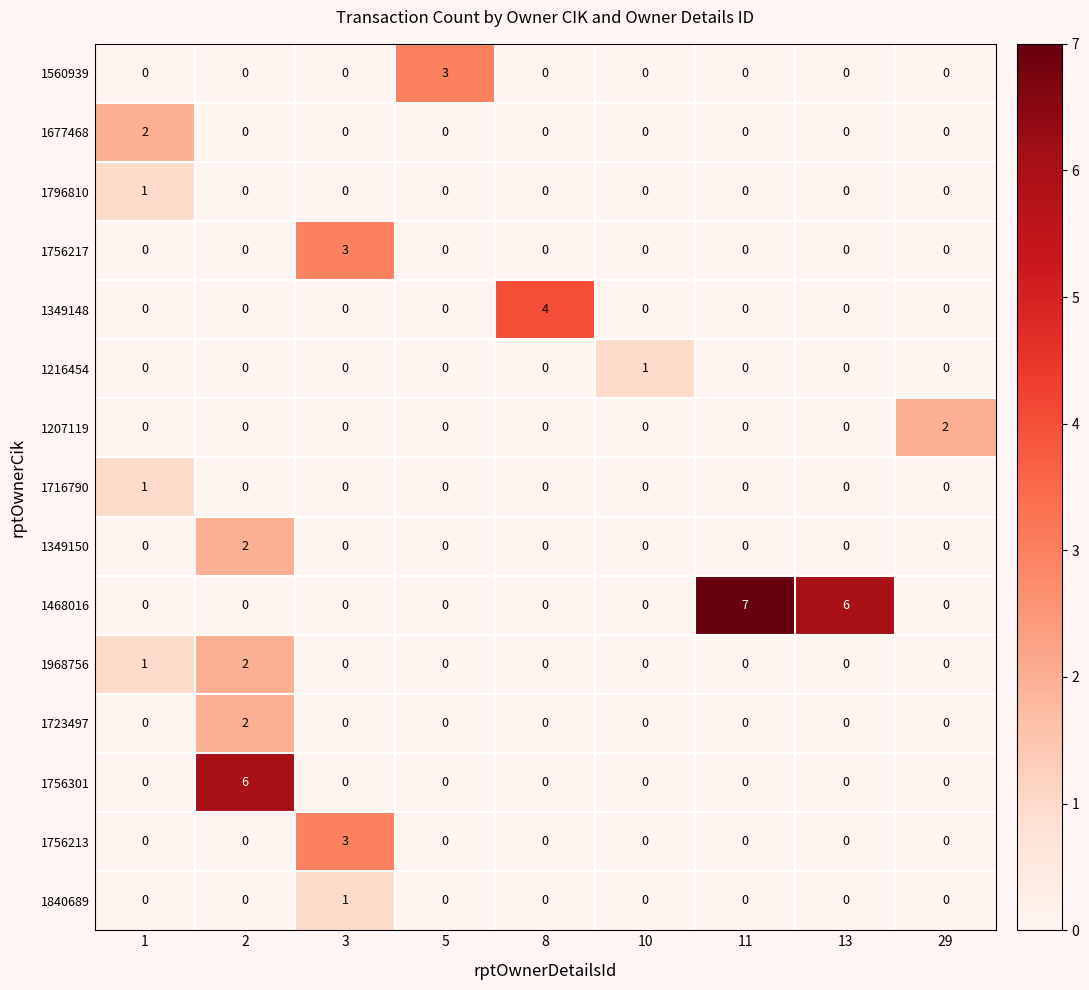

True or false: 1756213 has a value of 0 at 29.

True